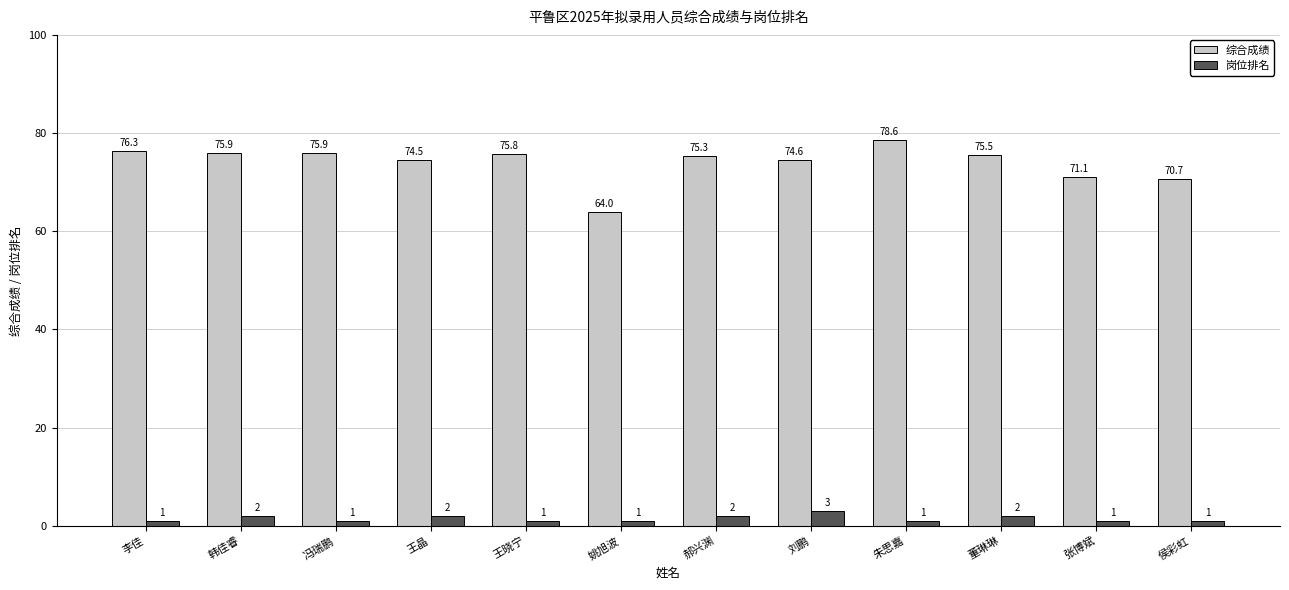

The value of 综合成绩 at 张博斌 is 29.2. True or false?

False